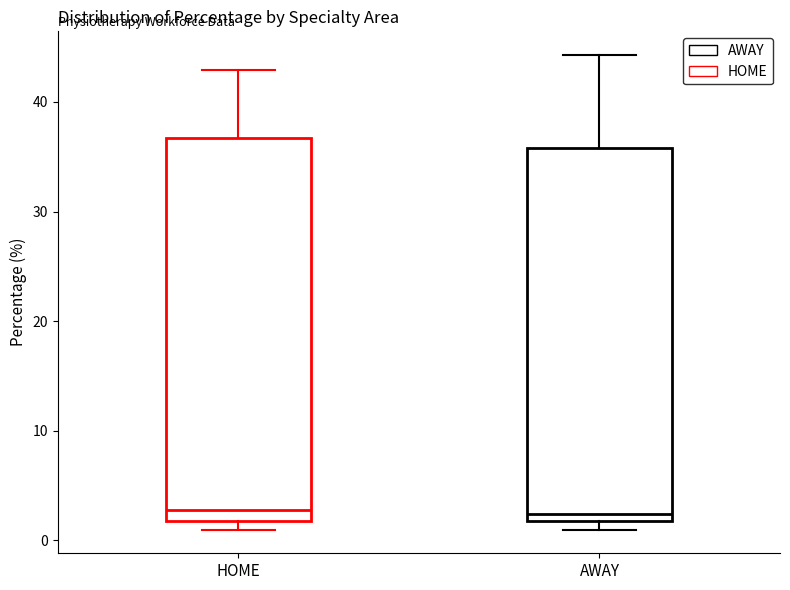

Reading left to right, read every box against the y-axis: the position of its median line, the range the box covers, and the ends of its whiskers. The values are not printed on the chart, so give them approximately, as read against the axis.

HOME: median 3, box 2 to 37, whiskers 1 to 43
AWAY: median 2 (just above the box's lower edge), box 2 to 36, whiskers 1 to 44